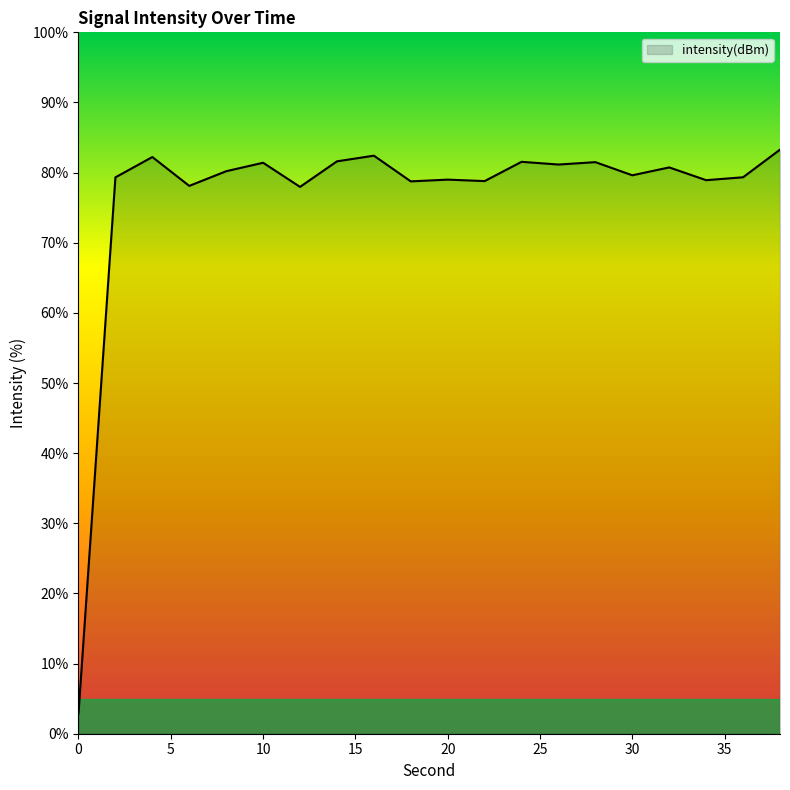

What is the difference between the maximum and minimum values?

80.4